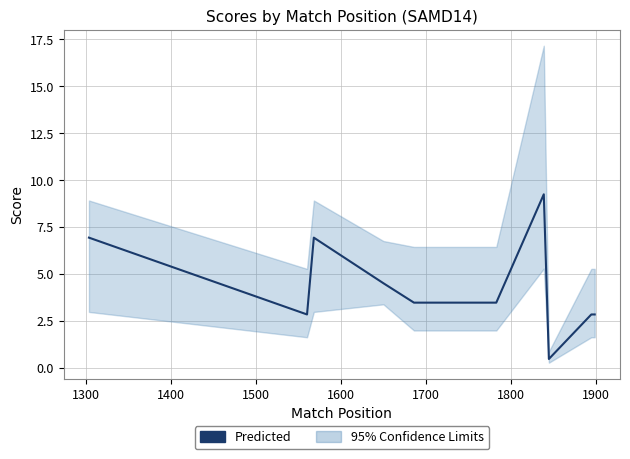

Reading left to right, transcribe all the data shown in this chart.

6.9	2.8	6.9	4.5	3.5	3.5	9.2	0.5	2.8	2.8